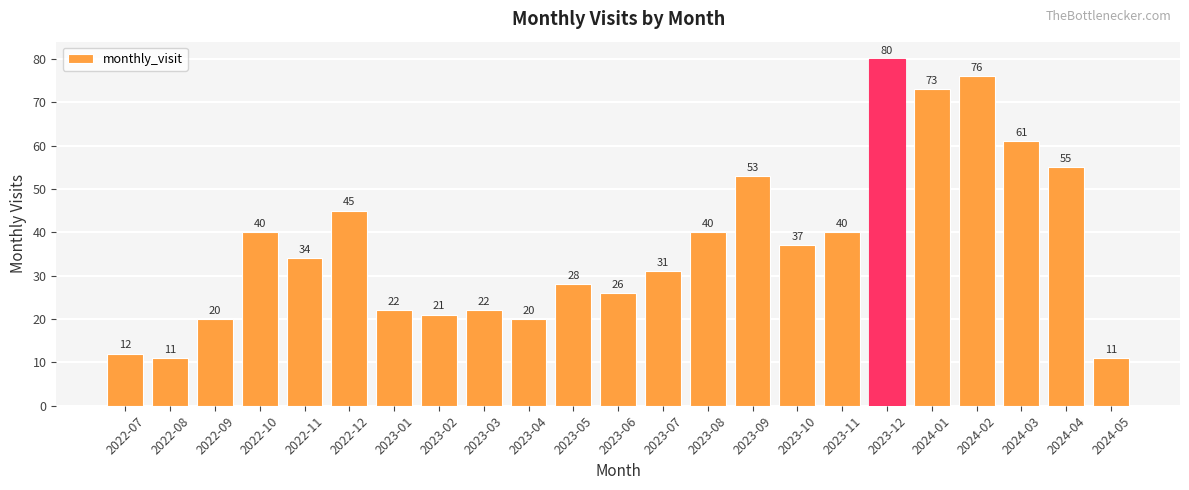

What is the sum of all values?

858